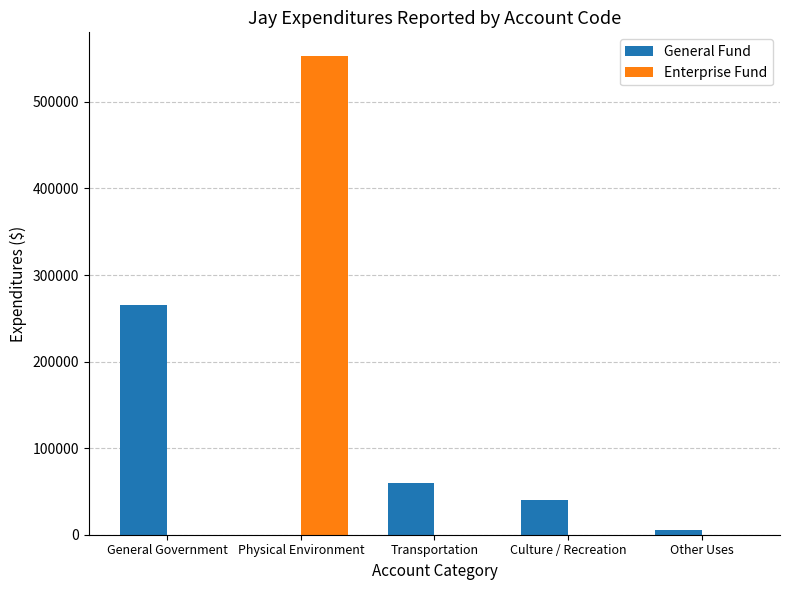

Which series has the widest spread of values?

Enterprise Fund